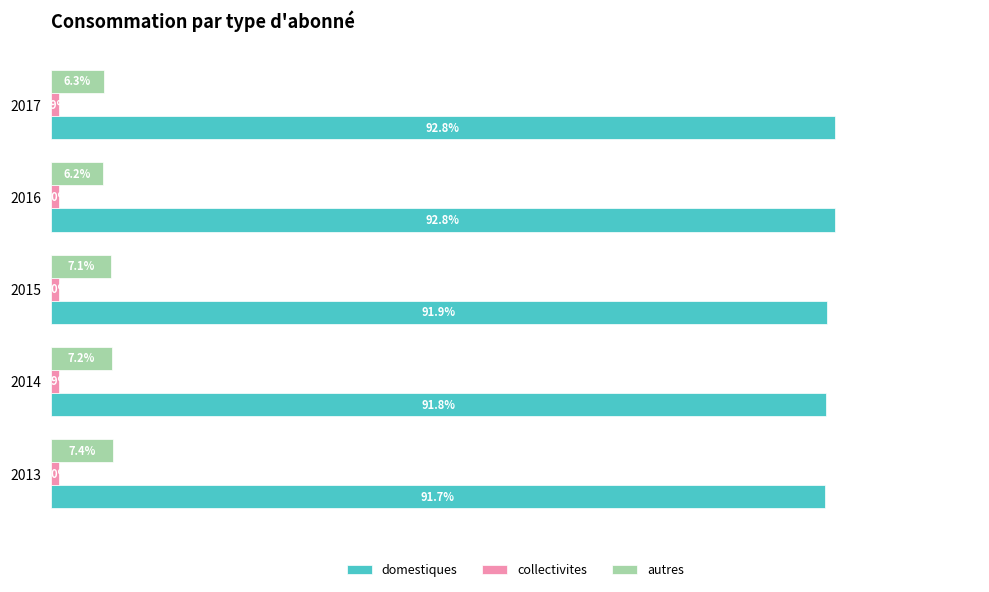

Between 2014 and 2017, which series saw the biggest shift?

domestiques